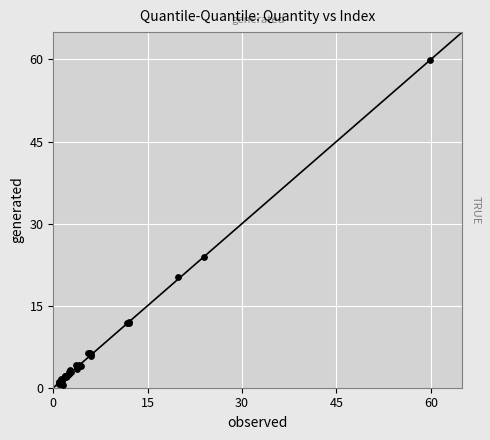

What Y value in the scatter plot is closest to 30?

23.9